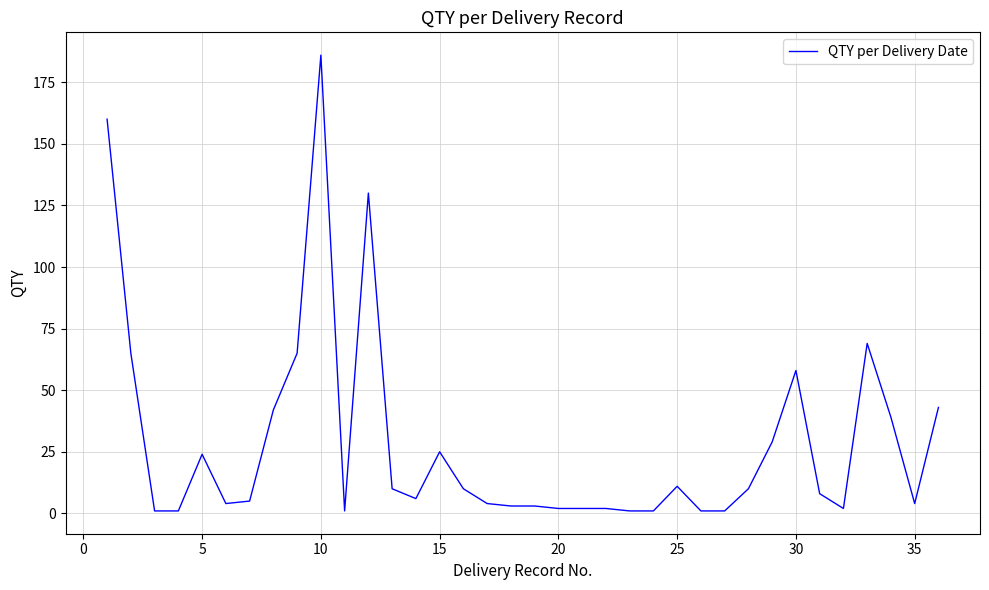

What is the greatest value displayed?

186